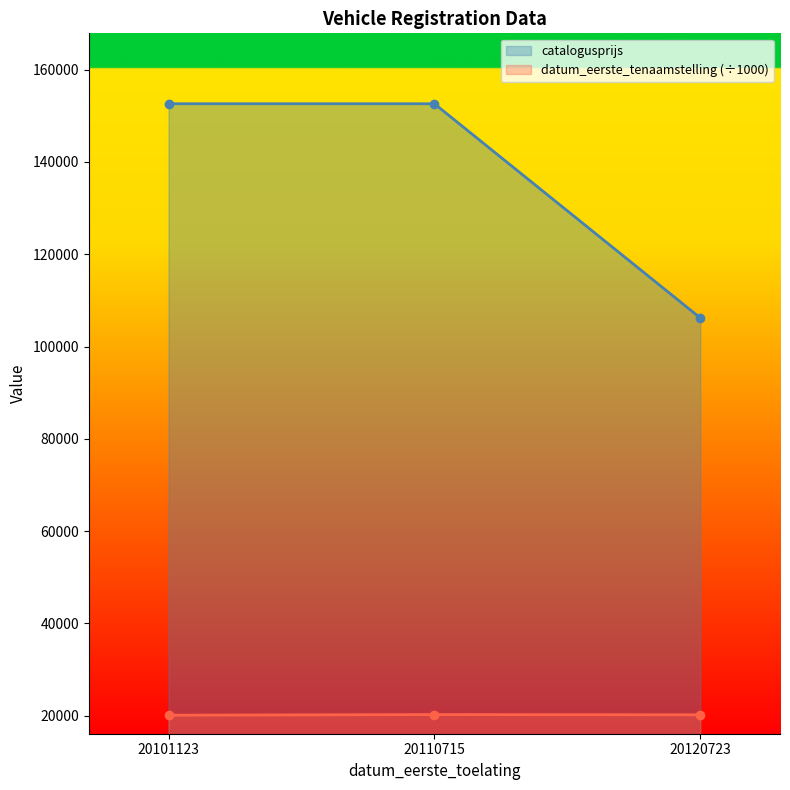

Does the chart display data point markers on the line(s)?

Yes